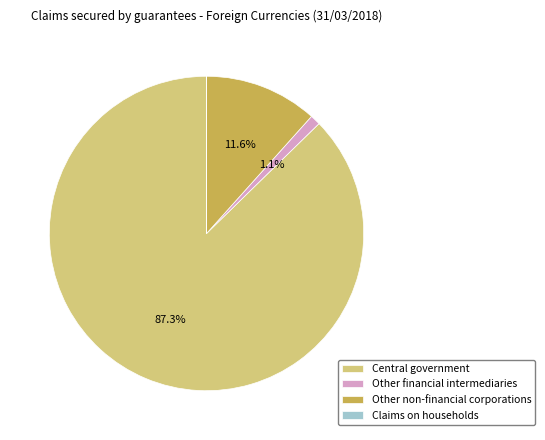

What is the largest slice in the pie chart?

Central government